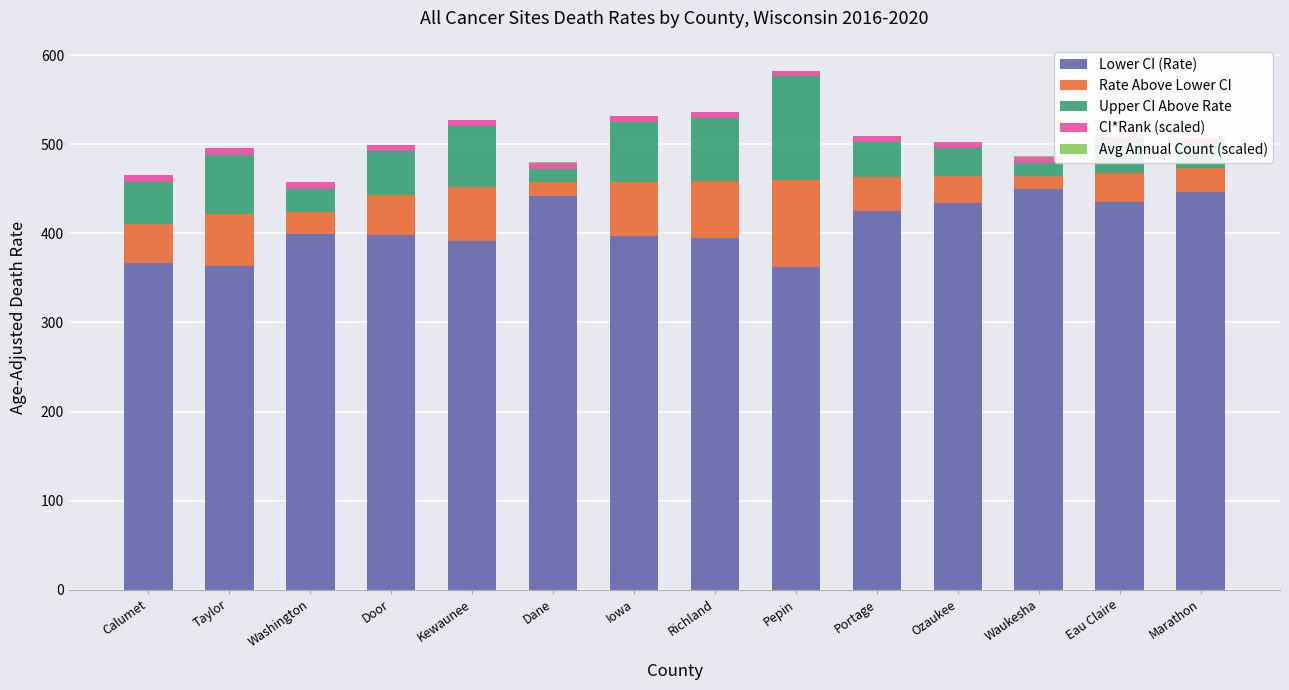

What is the label of the 13th bar from the right?

Taylor